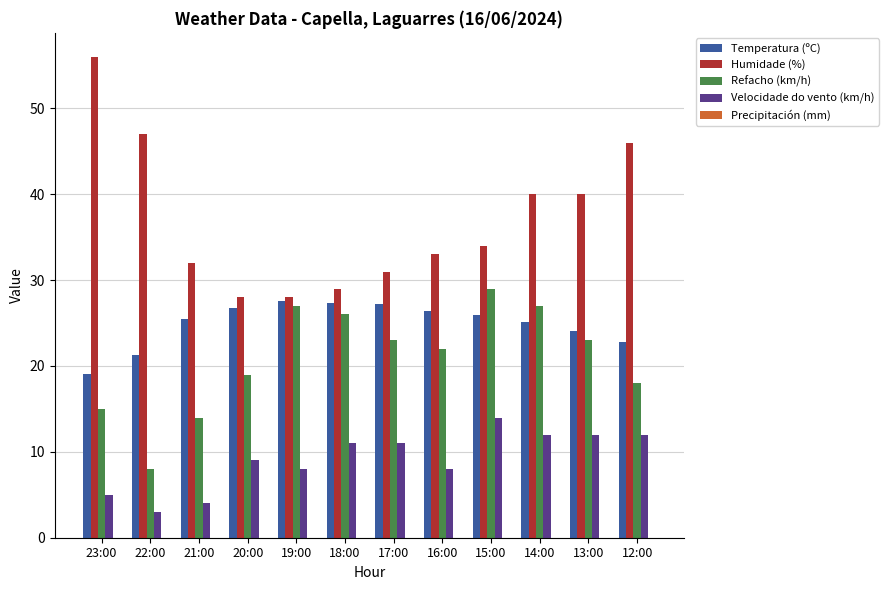

List the series in order of their peak value, lowest first.

Velocidade do vento (km/h), Temperatura (ºC), Refacho (km/h), Humidade (%)